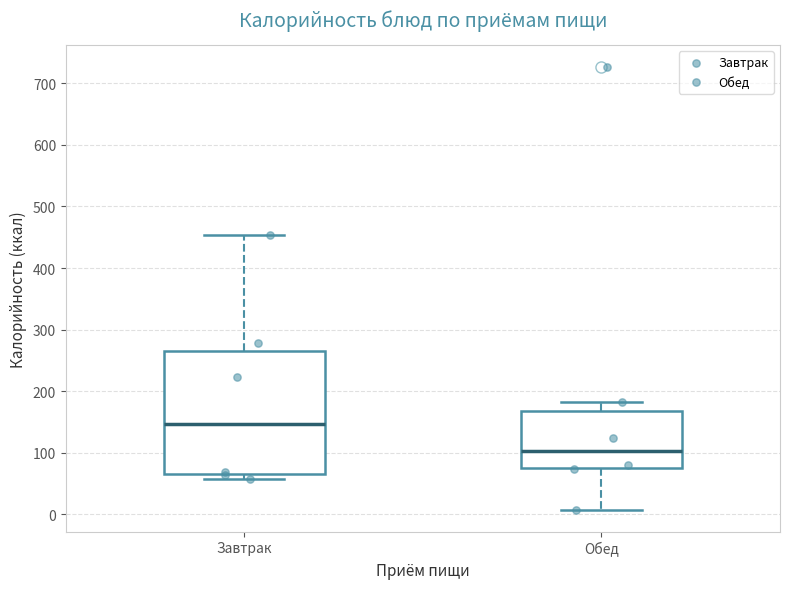

Comparing the boxes themselves (not the whiskers), which one is the tallest?

Завтрак